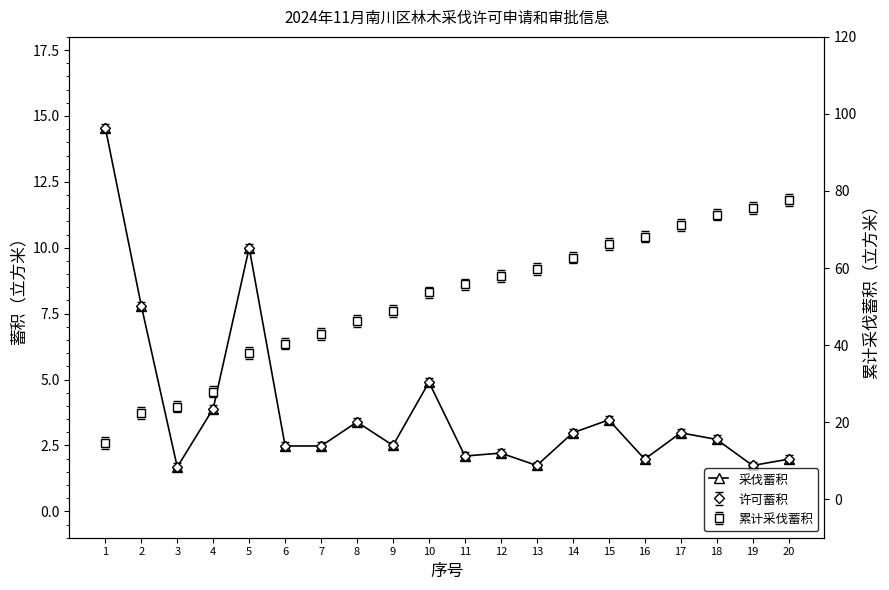

At which label is the value closest to 8?

2